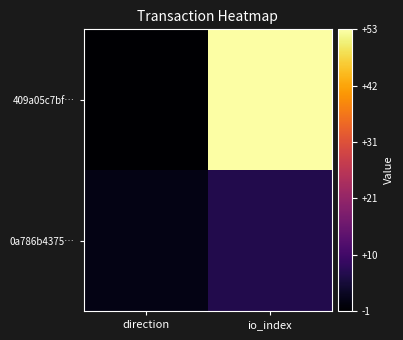

Reading left to right, transcribe all the data shown in this chart.

409a05c7bf…: direction=-1	io_index=53
0a786b4375…: direction=1	io_index=6